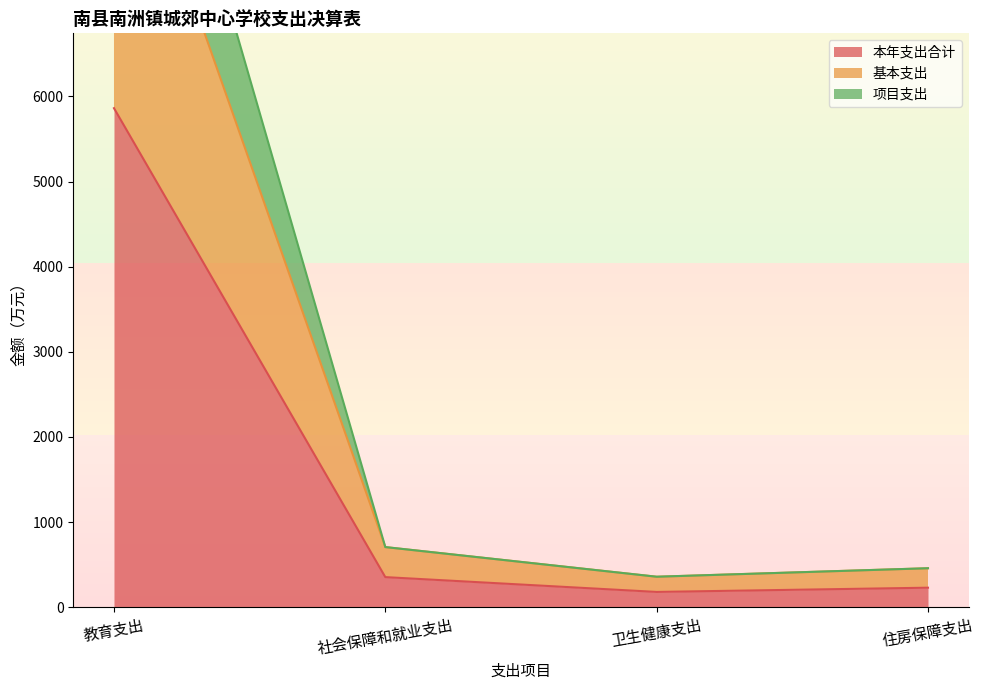

Reading right to left, extract all data points from this chart.

本年支出合计: 228.5	178.7	352.8	5861.7
基本支出: 457.1	357.4	705.6	9768.8
项目支出: 457.1	357.4	705.6	11723.5